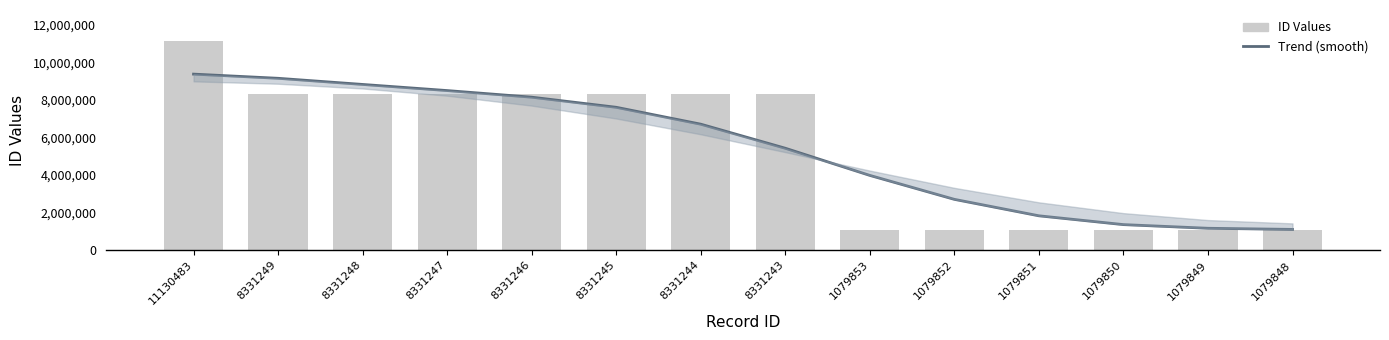

Reading left to right, what are all the values shown in this chart?

Trend (smooth): 9381904	9159036	8831479	8504821	8152317	7613352	6712711	5430191	3982500	2705808	1828480	1358879	1163606	1103216
ID Values: 11130483	8331249	8331248	8331247	8331246	8331245	8331244	8331243	1079853	1079852	1079851	1079850	1079849	1079848